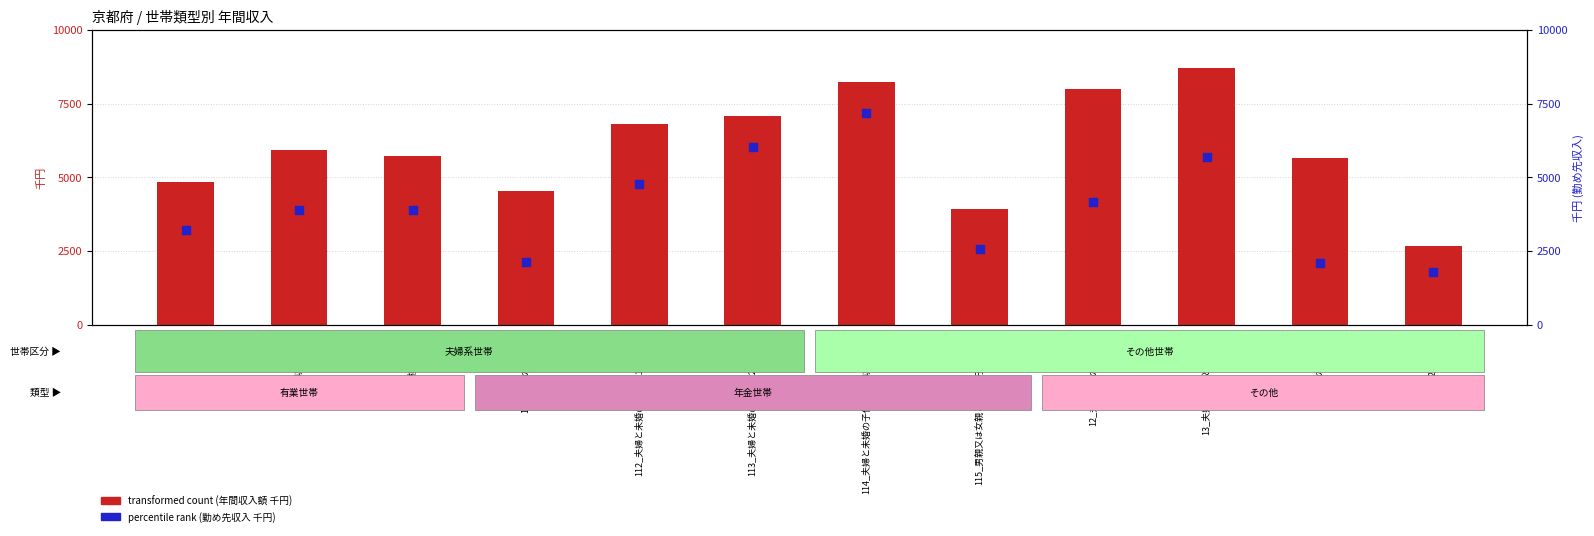

What are all the series names shown in the legend?

transformed count (年間収入額), percentile rank (勤め先収入)